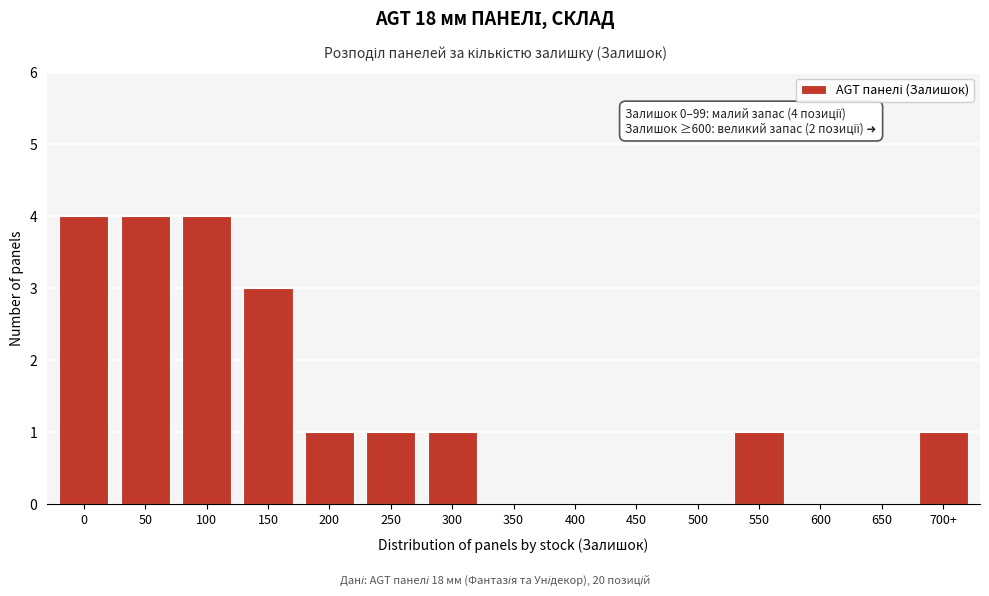

Reading right to left, what are all the values shown in this chart?

700+=1	650=0	600=0	550=1	500=0	450=0	400=0	350=0	300=1	250=1	200=1	150=3	100=4	50=4	0=4